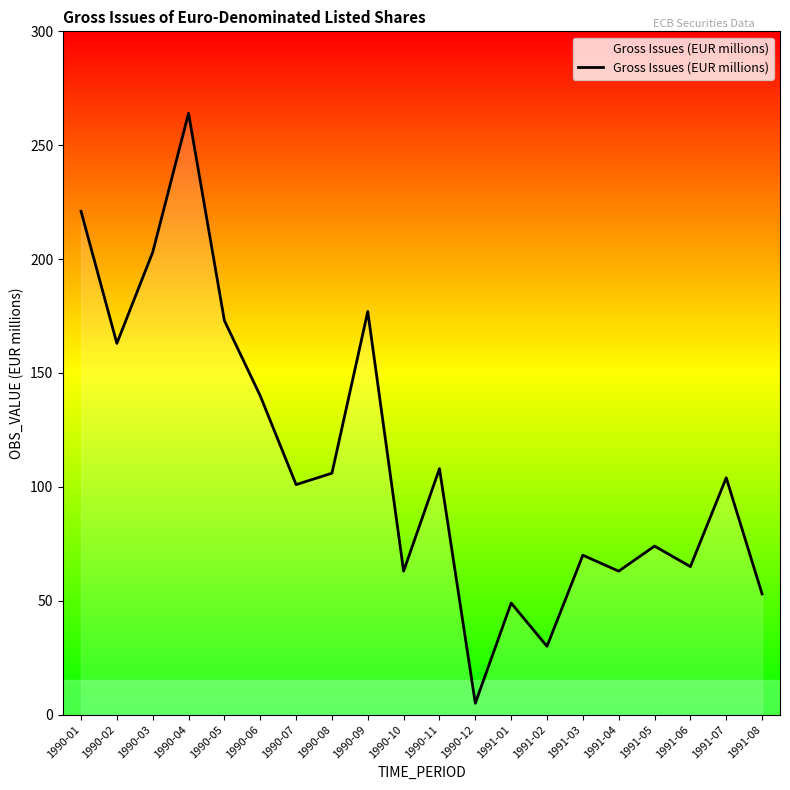

What position from the left is 1991-08?

20